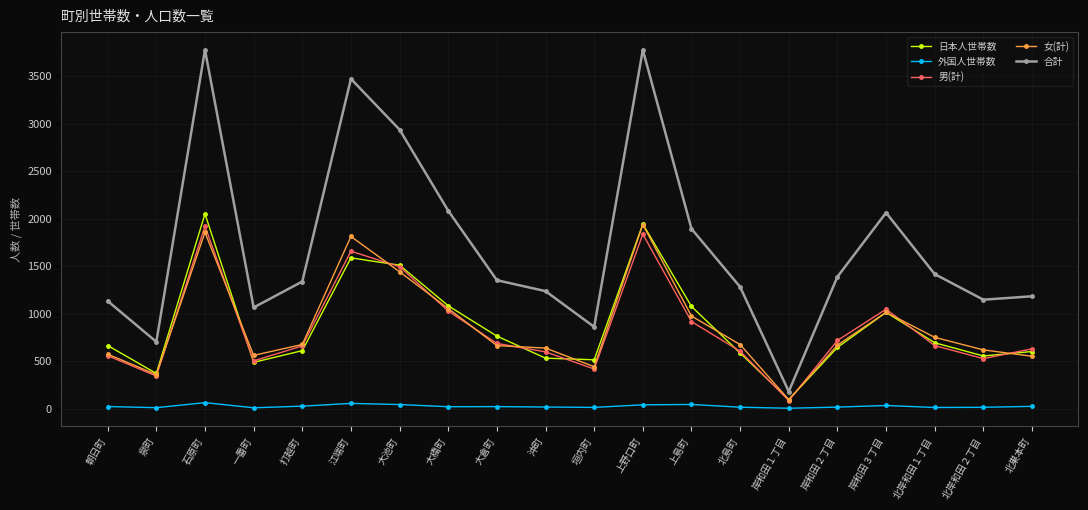

At which category does 男(計) reach its first local peak?

石原町